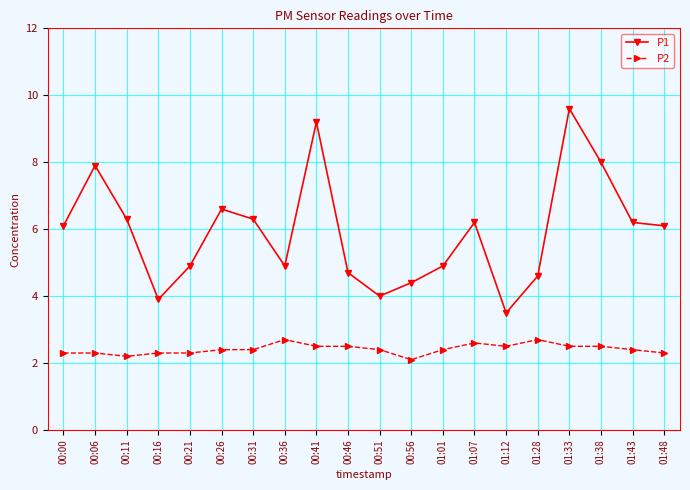

Reading right to left, what are all the values shown in this chart?

P1: 01:48=6.1	01:43=6.2	01:38=8.0	01:33=9.6	01:28=4.6	01:12=3.5	01:07=6.2	01:01=4.9	00:56=4.4	00:51=4.0	00:46=4.7	00:41=9.2	00:36=4.9	00:31=6.3	00:26=6.6	00:21=4.9	00:16=3.9	00:11=6.3	00:06=7.9	00:00=6.1
P2: 01:48=2.3	01:43=2.4	01:38=2.5	01:33=2.5	01:28=2.7	01:12=2.5	01:07=2.6	01:01=2.4	00:56=2.1	00:51=2.4	00:46=2.5	00:41=2.5	00:36=2.7	00:31=2.4	00:26=2.4	00:21=2.3	00:16=2.3	00:11=2.2	00:06=2.3	00:00=2.3